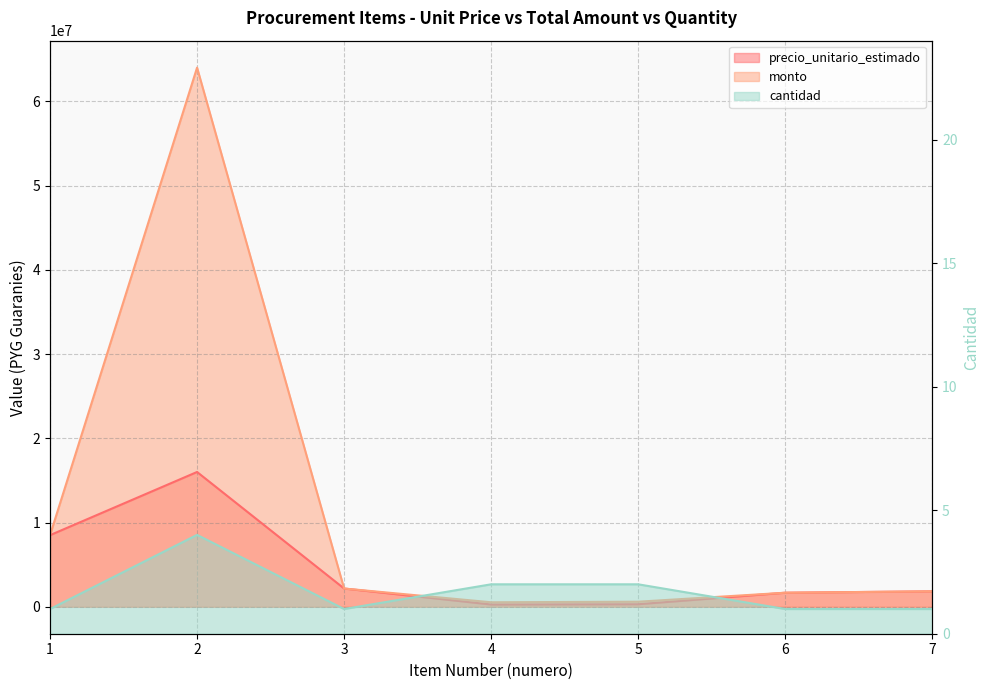

Which series has the largest total across all categories?

monto